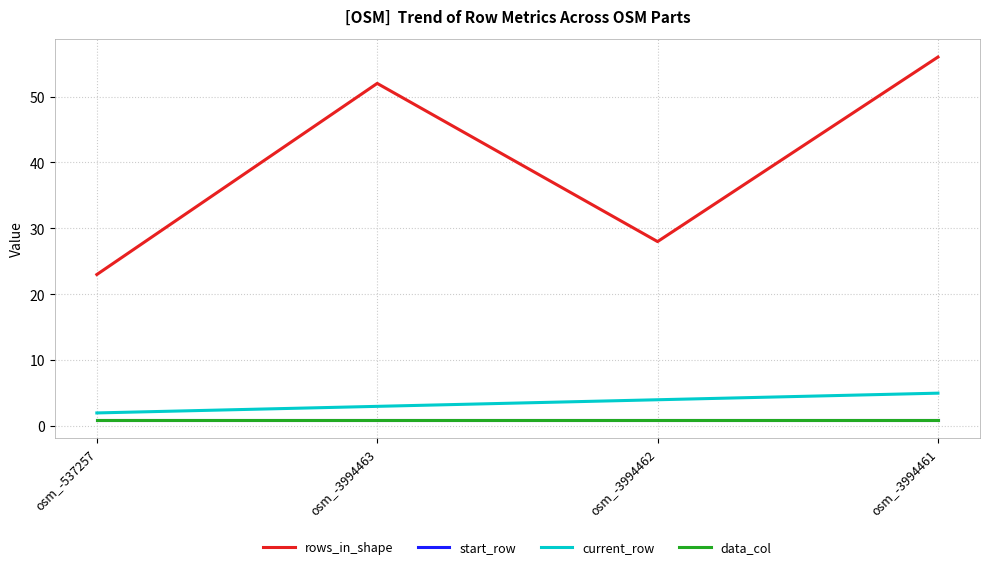

Rank the series by their maximum value, from lowest to highest.

start_row, data_col, current_row, rows_in_shape